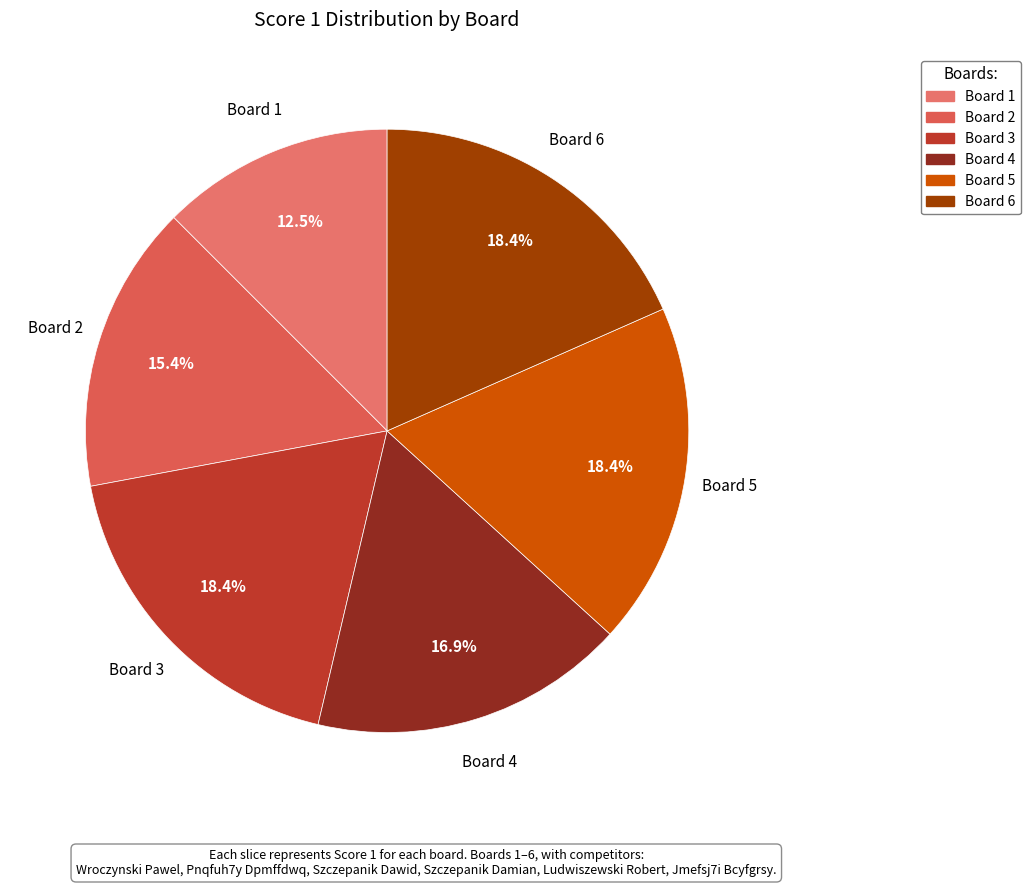

Which slice is the smallest?

Board 1